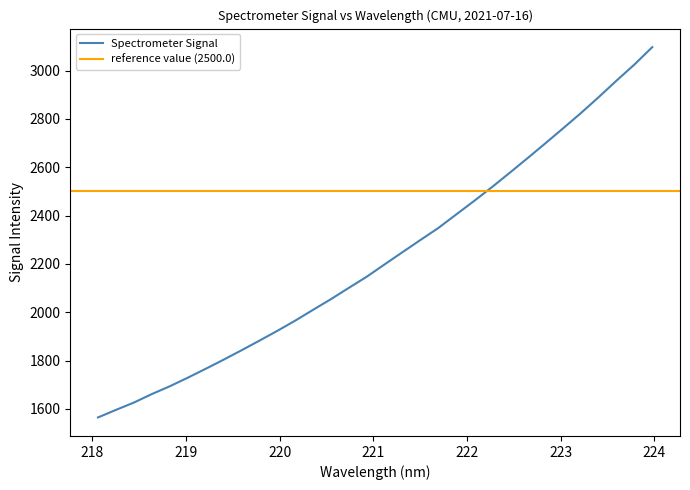

Does the chart have visible grid lines?

No